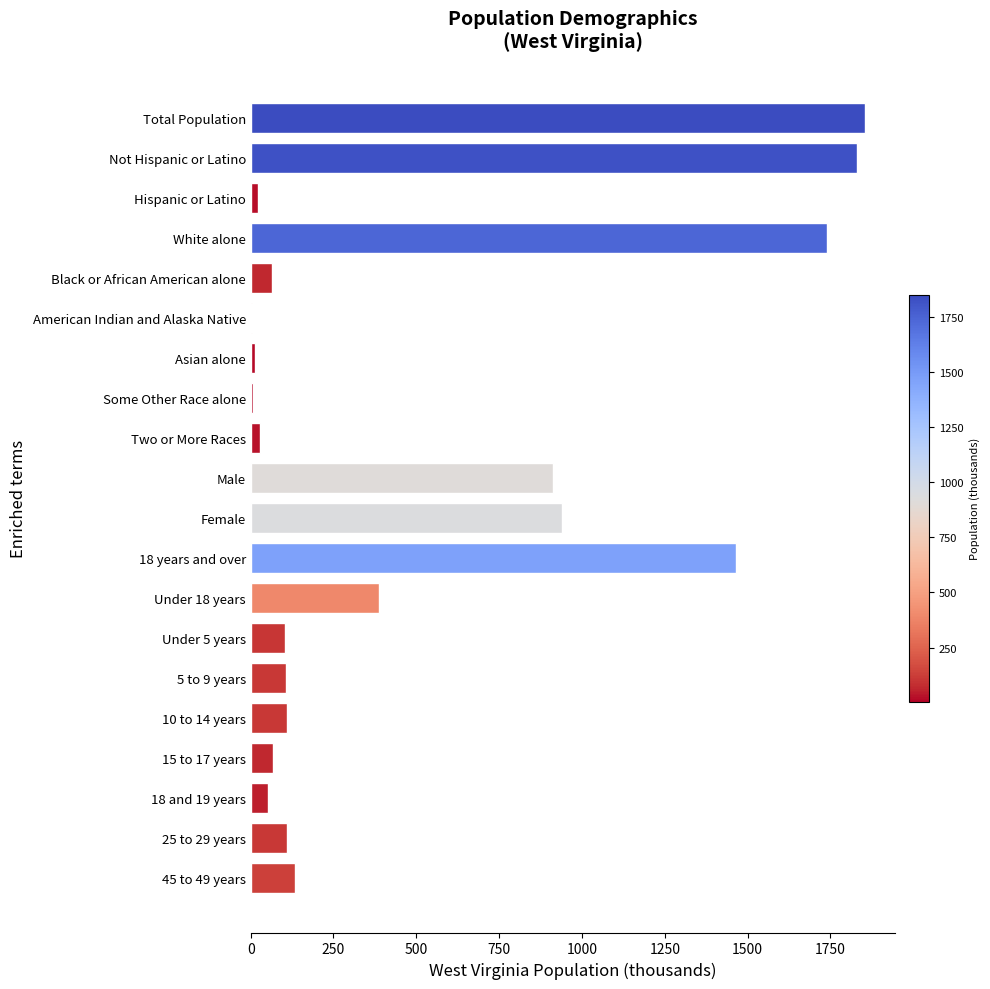

Are the bars horizontal?

Yes